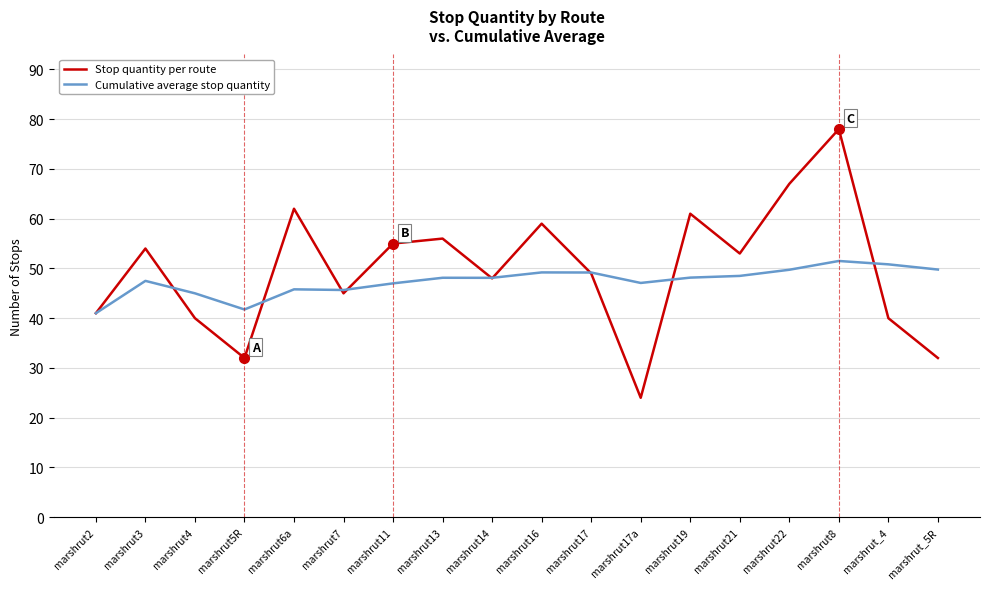

Where is Stop quantity per route nearest to the value 51?

marshrut17